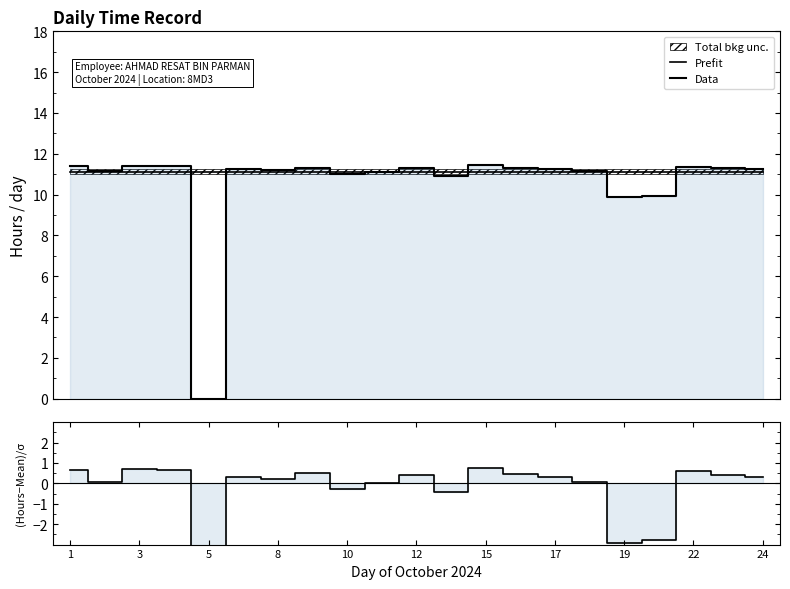

What is the greatest value displayed?

11.4